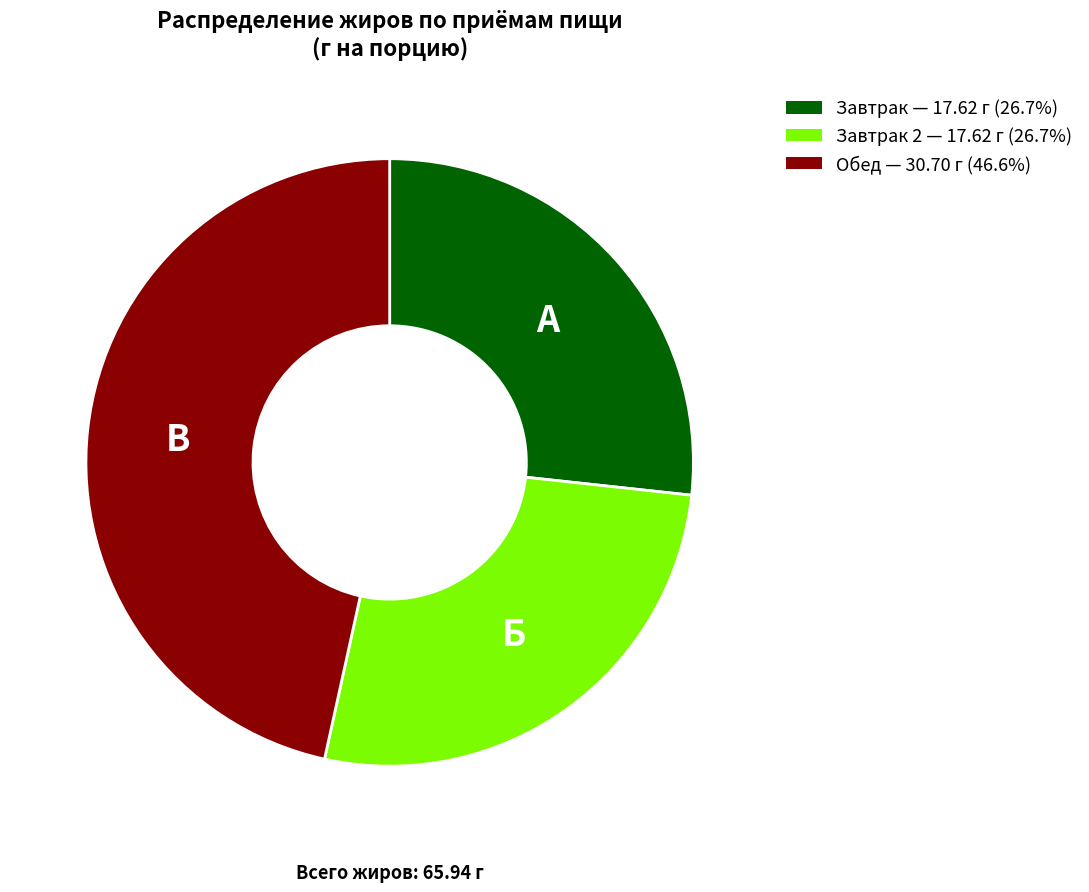

Combined, do Обед — 30.70 г (46.6%) and Завтрак 2 — 17.62 г (26.7%) account for over 50%?

Yes